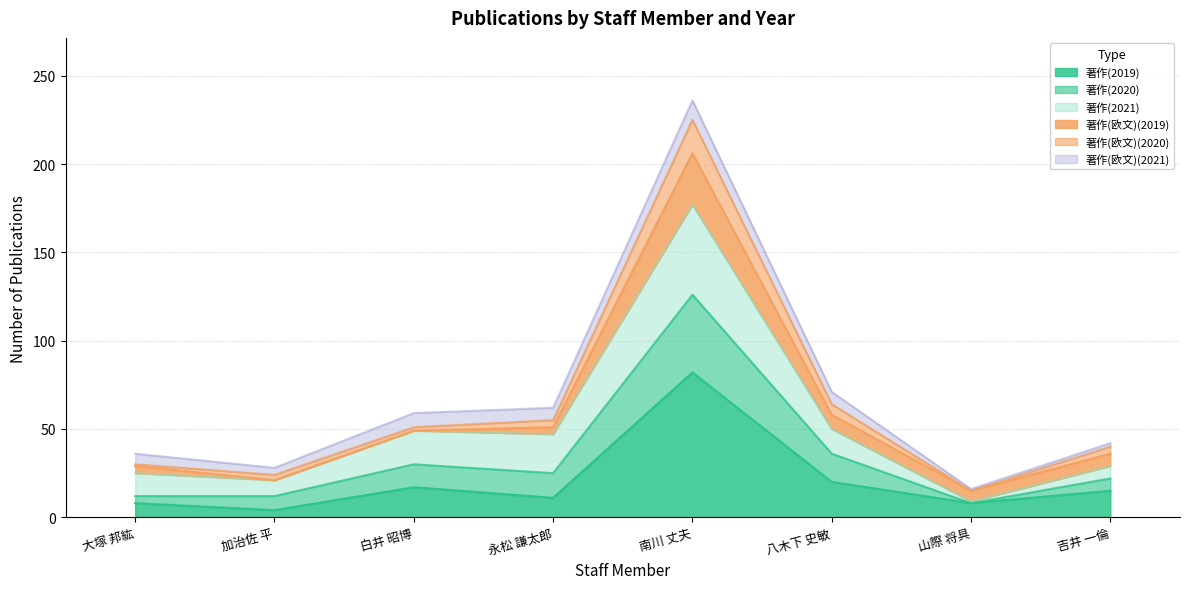

What is the maximum value for 著作(2019)?

82